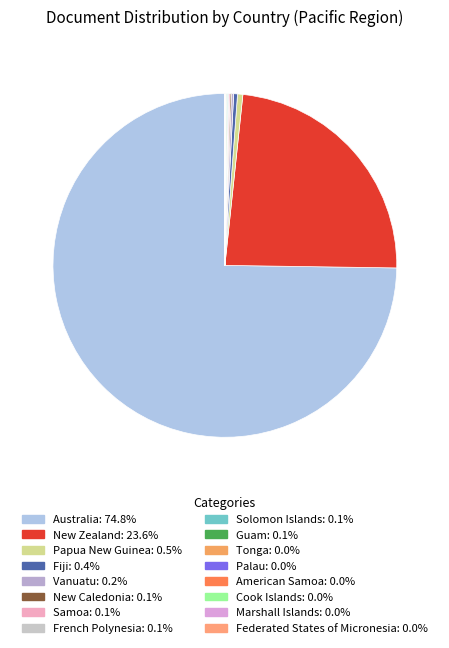

Rank the categories by value from highest to lowest.

Australia, New Zealand, Papua New Guinea, Fiji, Vanuatu, New Caledonia, Samoa, French Polynesia, Solomon Islands, Guam, Tonga, Palau, American Samoa, Cook Islands, Marshall Islands, Federated States of Micronesia